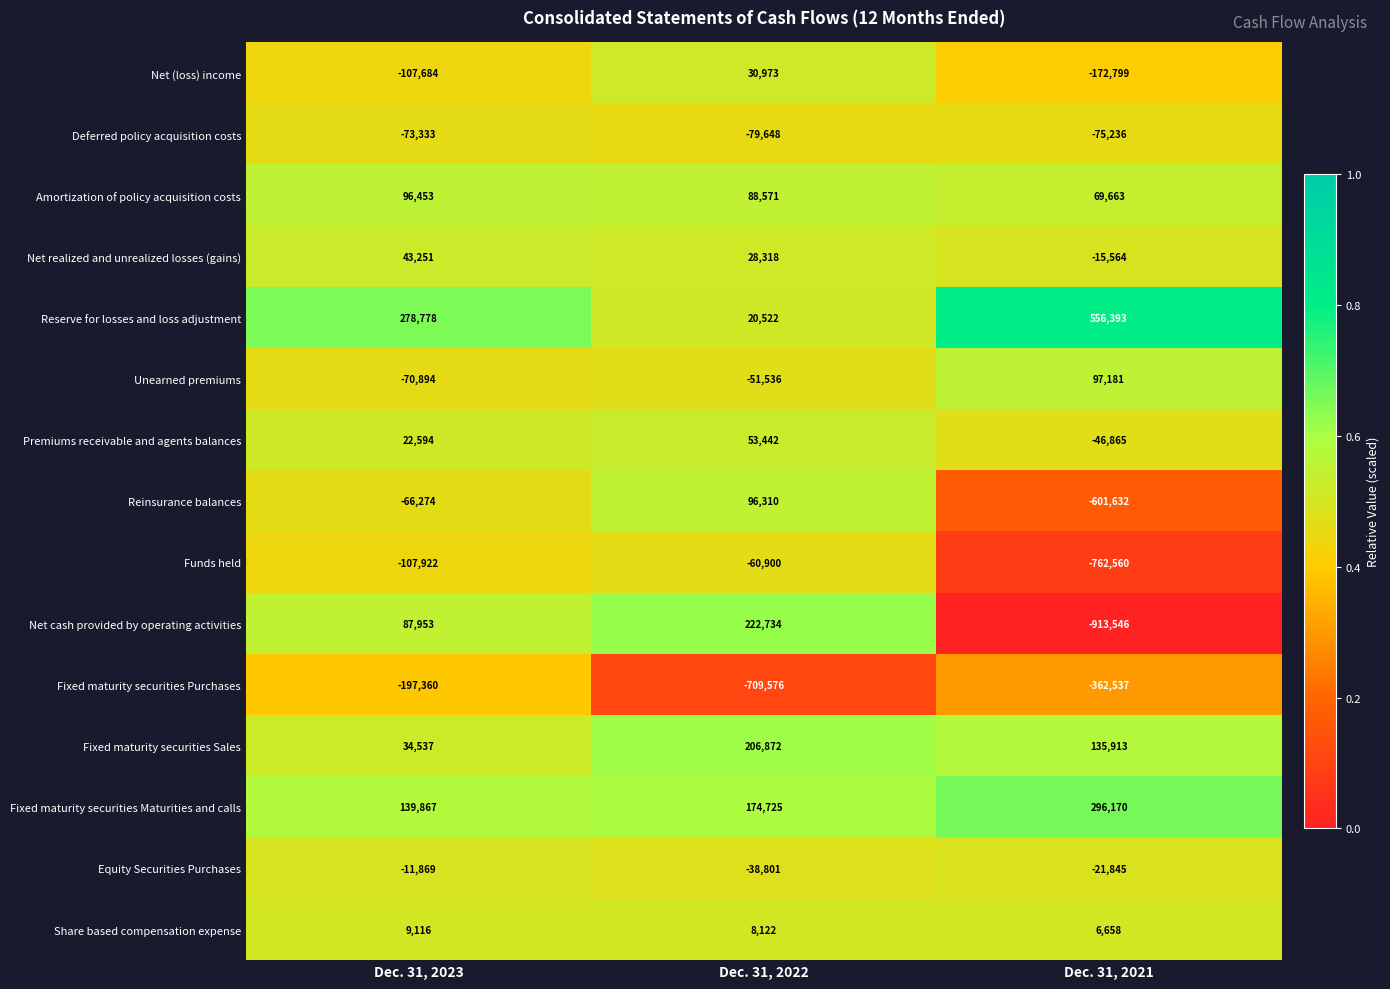

The Net (loss) income series shows -31240 at Dec. 31, 2023. True or false?

False